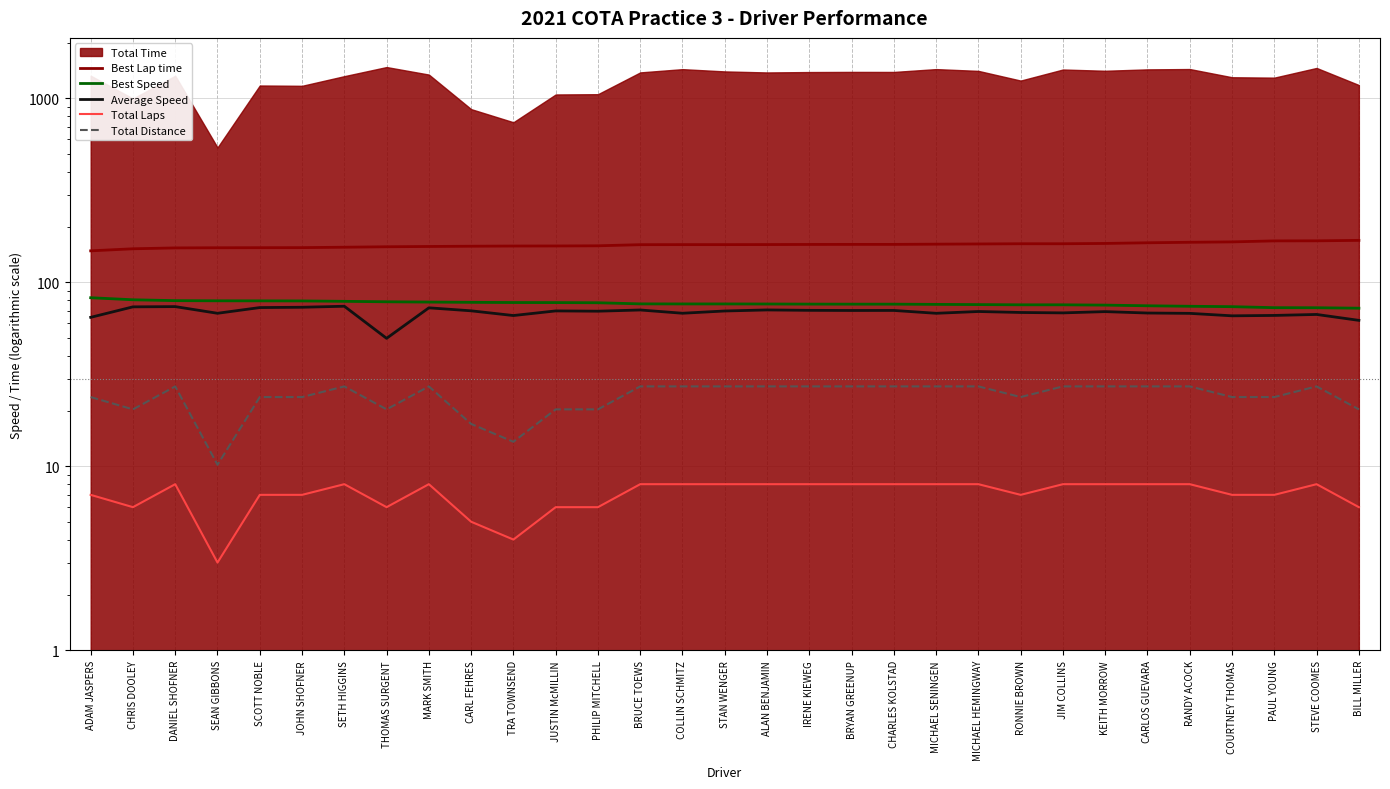

True or false: Average Speed and Total Distance intersect in this chart.

False